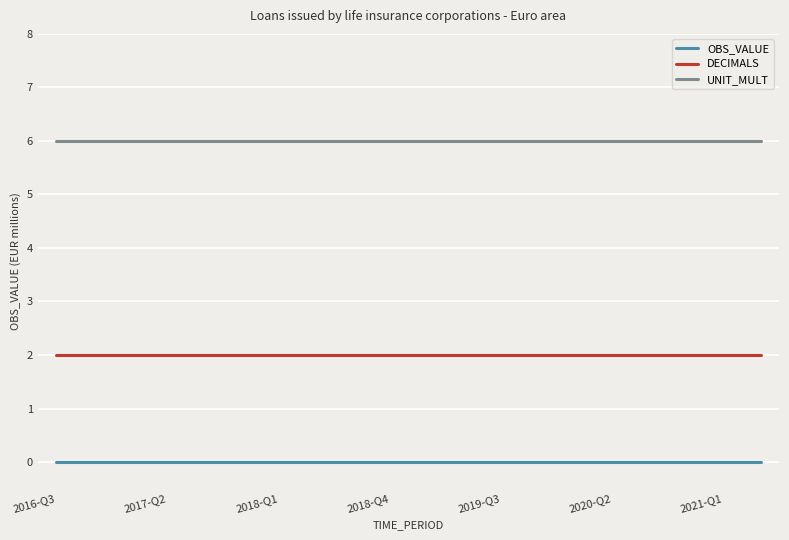

Which series has the largest total across all categories?

UNIT_MULT